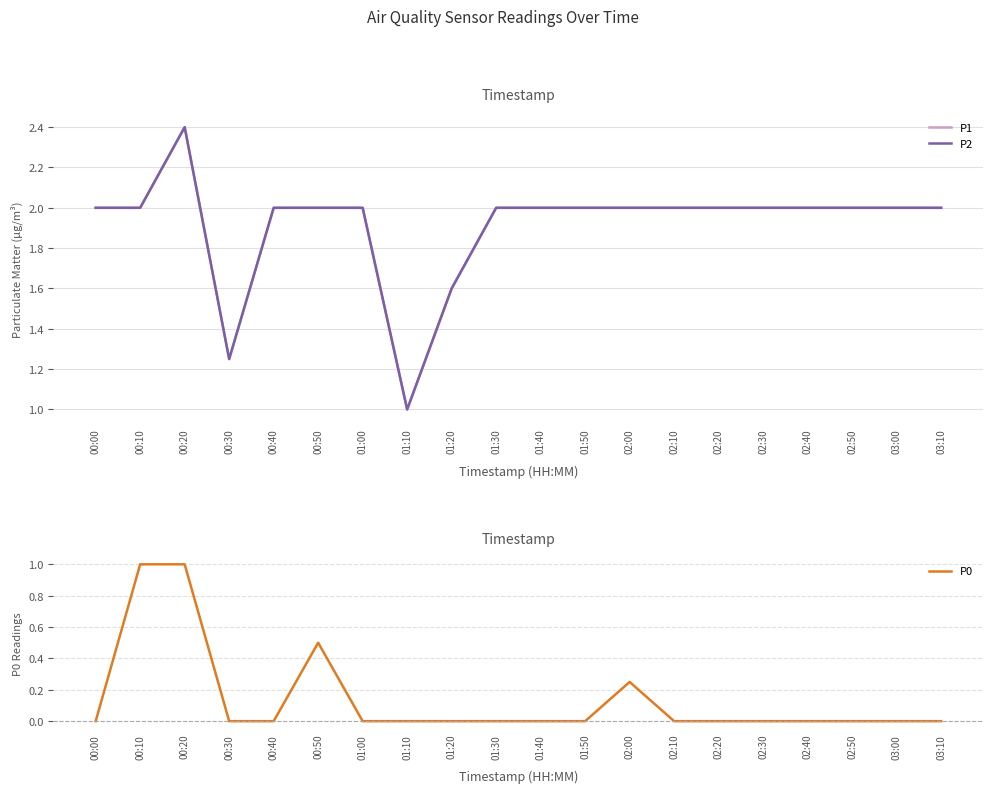

Reading right to left, list all the values displayed in this chart.

P1: 2.0	2.0	2.0	2.0	2.0	2.0	2.0	2.0	2.0	2.0	2.0	1.6	1.0	2.0	2.0	2.0	1.2	2.4	2.0	2.0
P2: 2.0	2.0	2.0	2.0	2.0	2.0	2.0	2.0	2.0	2.0	2.0	1.6	1.0	2.0	2.0	2.0	1.2	2.4	2.0	2.0
P0: 0.0	0.0	0.0	0.0	0.0	0.0	0.0	0.2	0.0	0.0	0.0	0.0	0.0	0.0	0.5	0.0	0.0	1.0	1.0	0.0